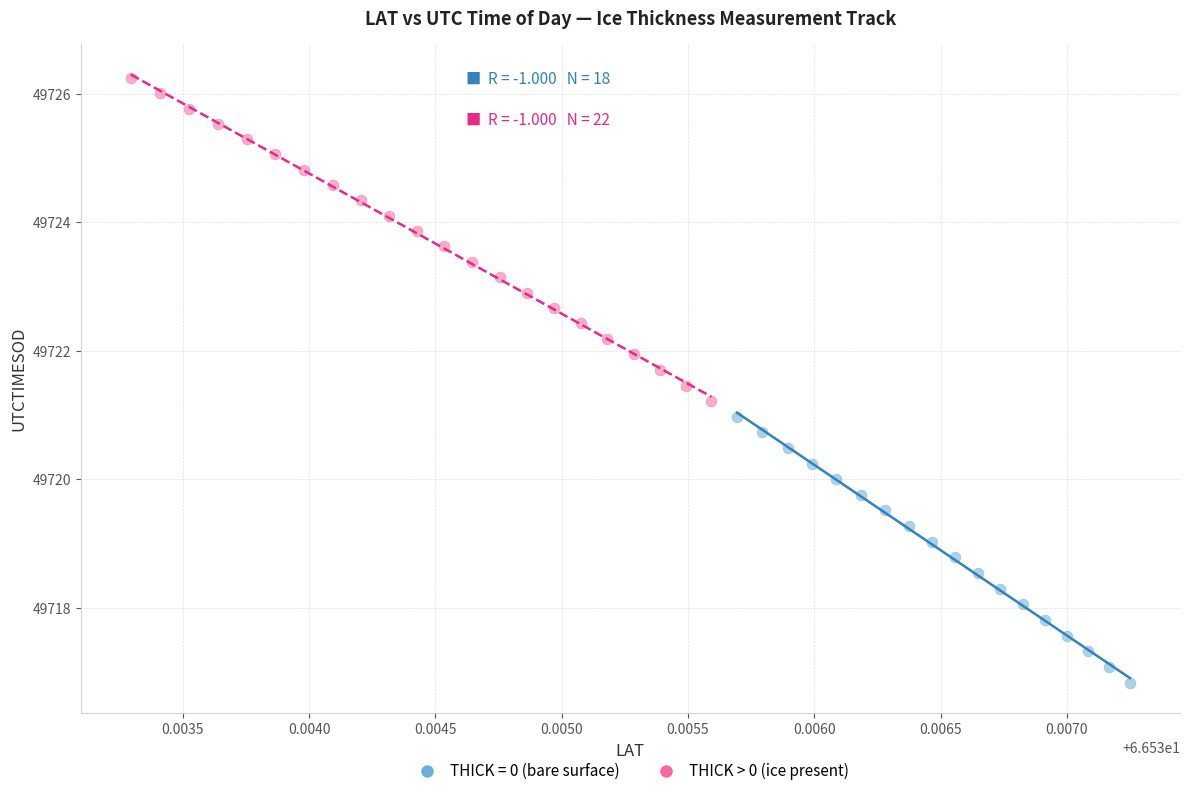

Which series contains the lowest Y value?

THICK = 0 (bare surface)